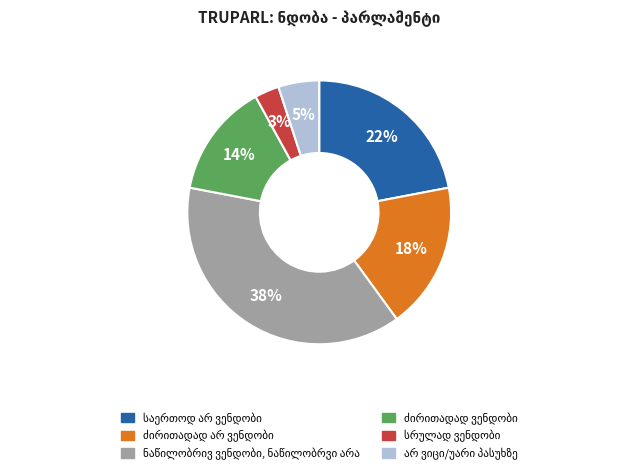

Is there any slice that represents more than half of the pie?

No